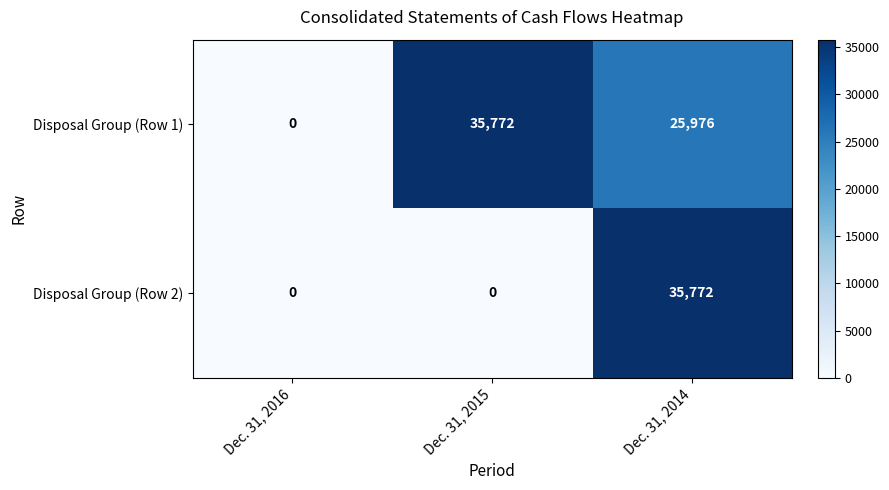

What value does the Disposal Group (Row 2) series have at Dec. 31, 2014, to the nearest 10?

35770